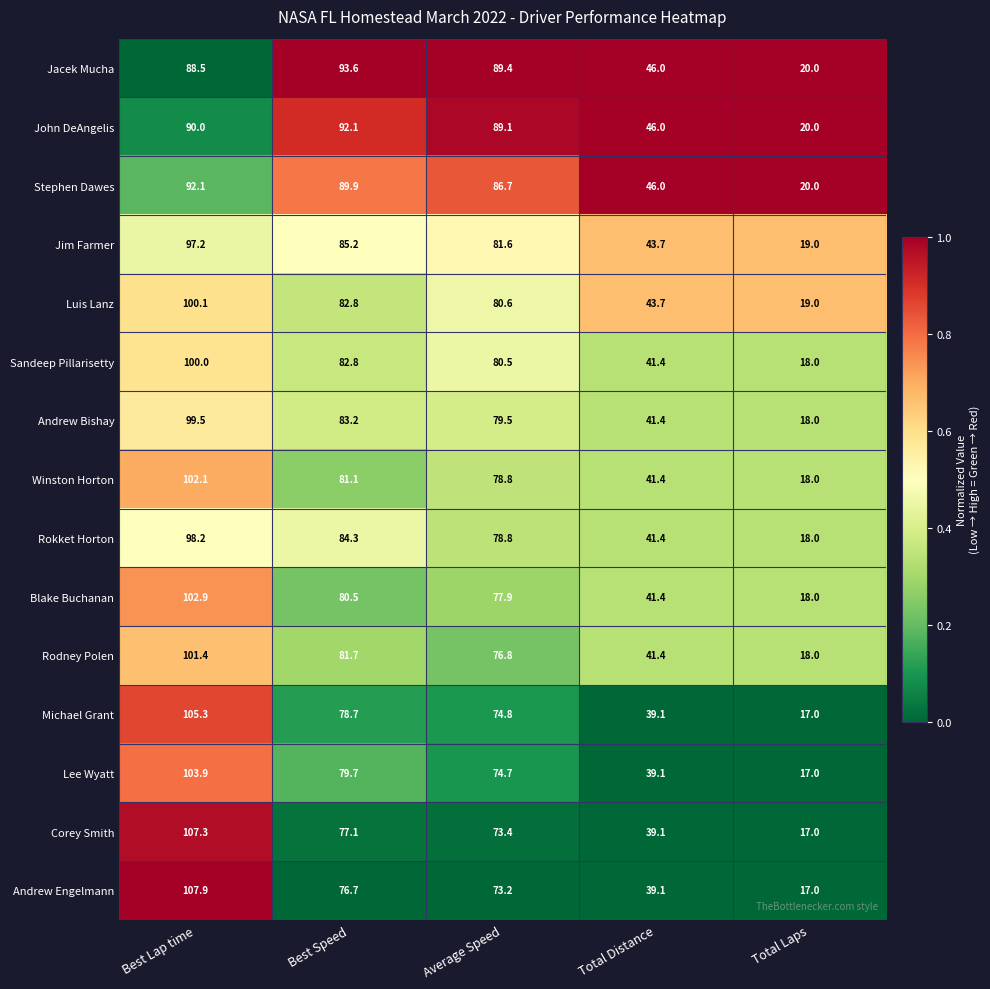

What is the spread (max minus min) of values at Average Speed?

16.2